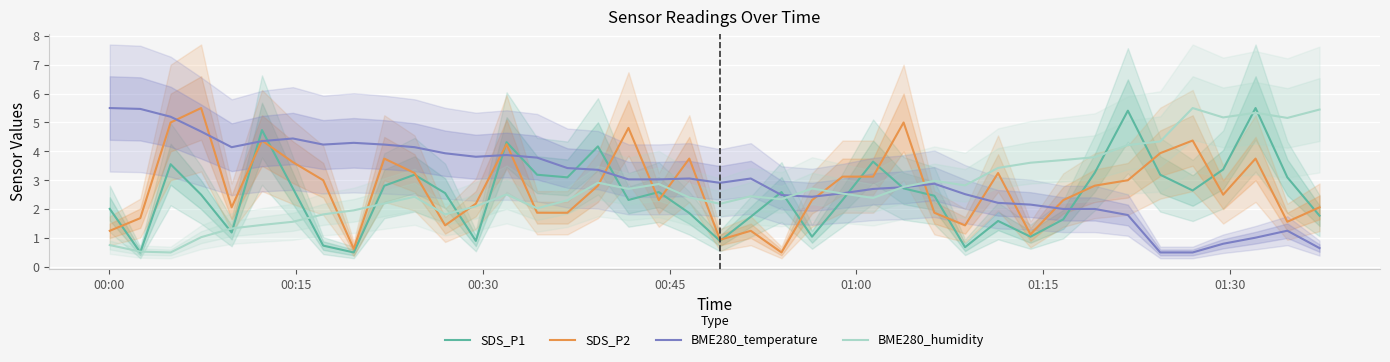

What is the maximum value for SDS_P2?

5.5